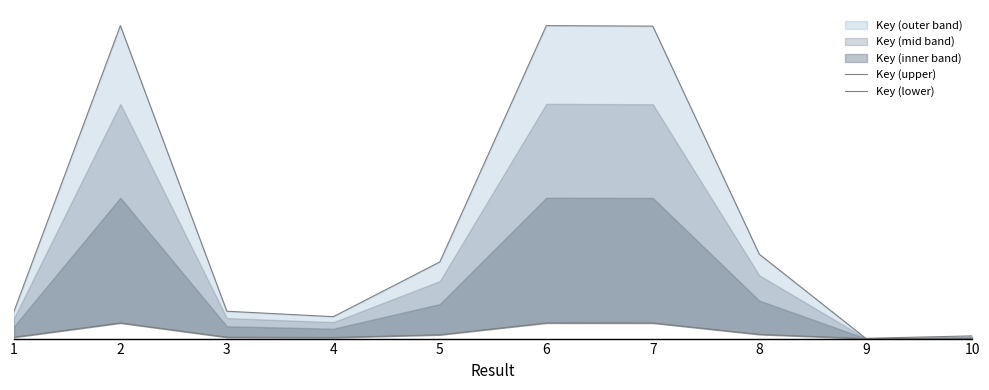

Between 3 and 4, which is larger?

3